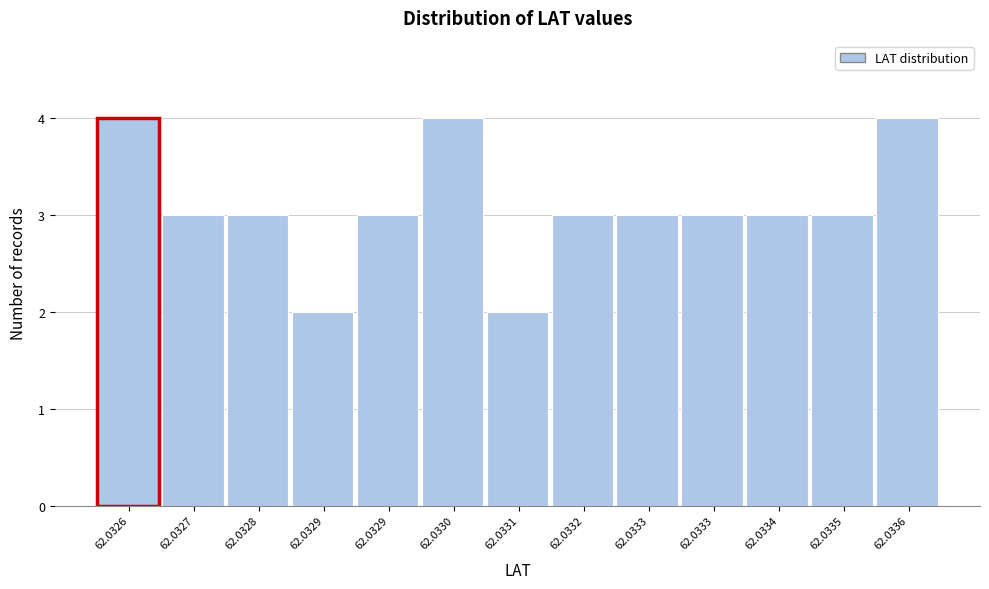

How many distinct data groups are displayed?

1